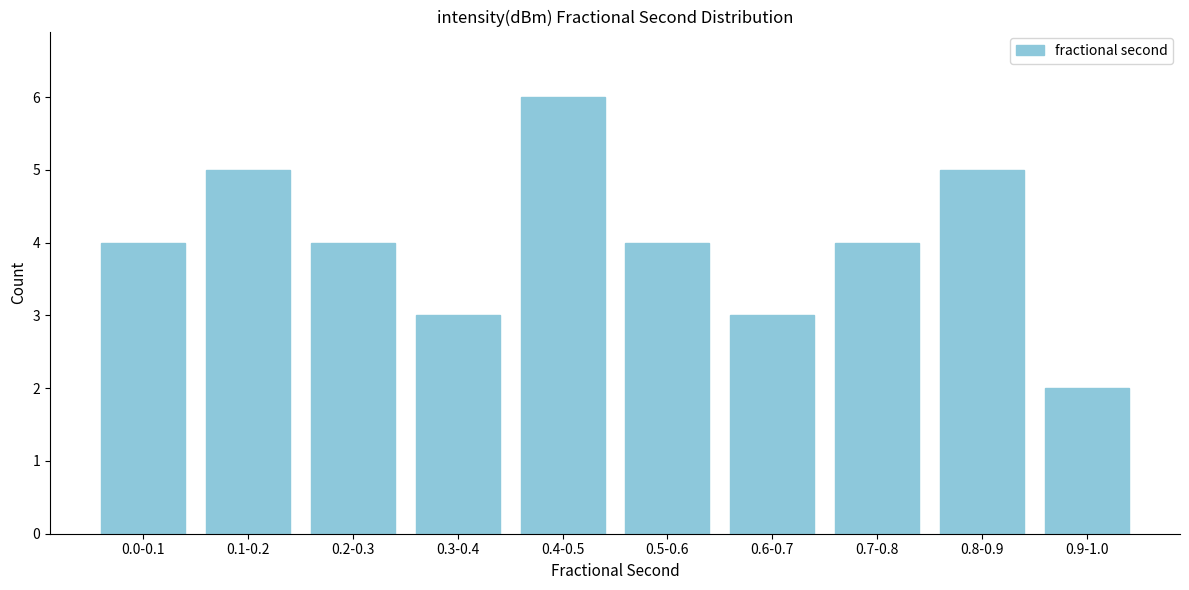

Reading right to left, extract all data points from this chart.

0.9-1.0=2	0.8-0.9=5	0.7-0.8=4	0.6-0.7=3	0.5-0.6=4	0.4-0.5=6	0.3-0.4=3	0.2-0.3=4	0.1-0.2=5	0.0-0.1=4